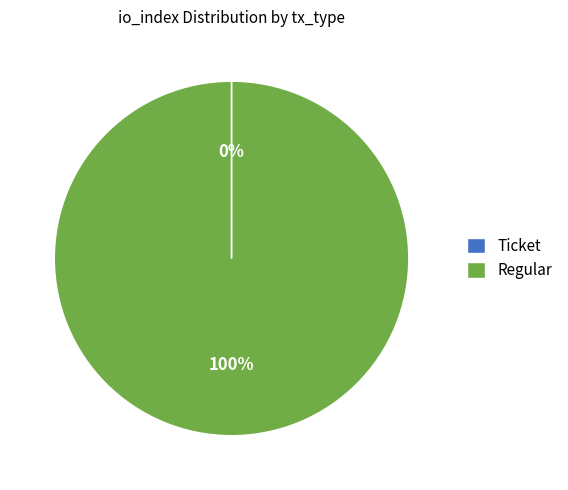

What is the largest slice in the pie chart?

Regular